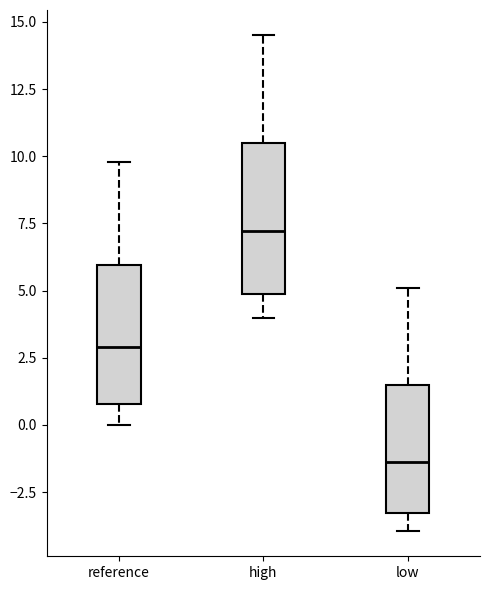

Reading left to right, transcribe this box plot: for each box, give where its median line is, the range the box spans, and where its two whiskers end, as read against the y-axis. The values are not printed on the chart, so give them approximately, as read against the axis.

reference: median 3.0, box 1.0 to 6.0, whiskers 0.0 to 10.0
high: median 7.0, box 5.0 to 10.5, whiskers 4.0 to 14.5
low: median -1.5, box -3.5 to 1.5, whiskers -4.0 to 5.0